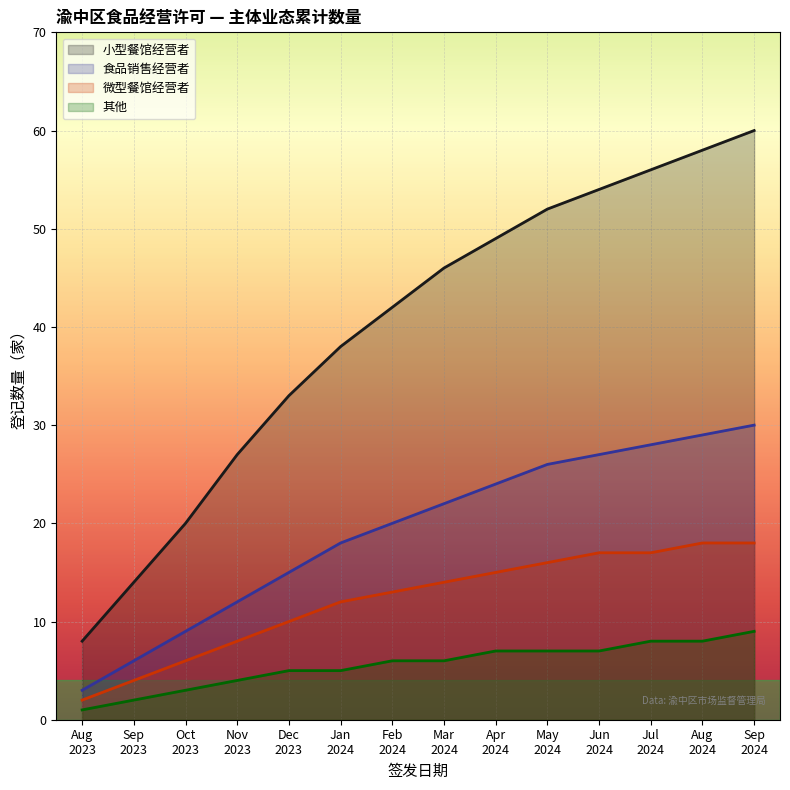

How many data points does each series have?

14